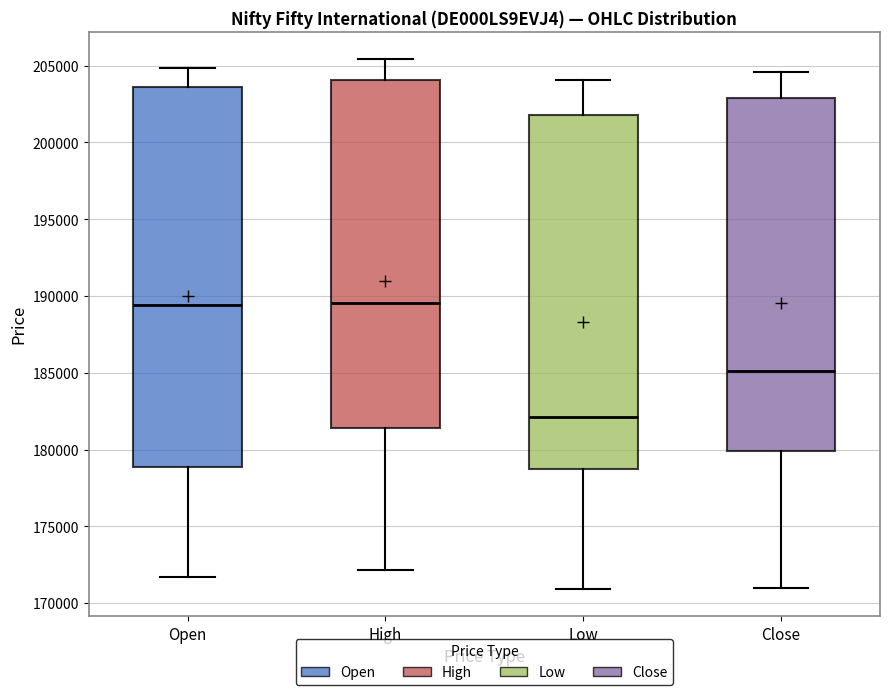

Which box has the lowest median line?

Low